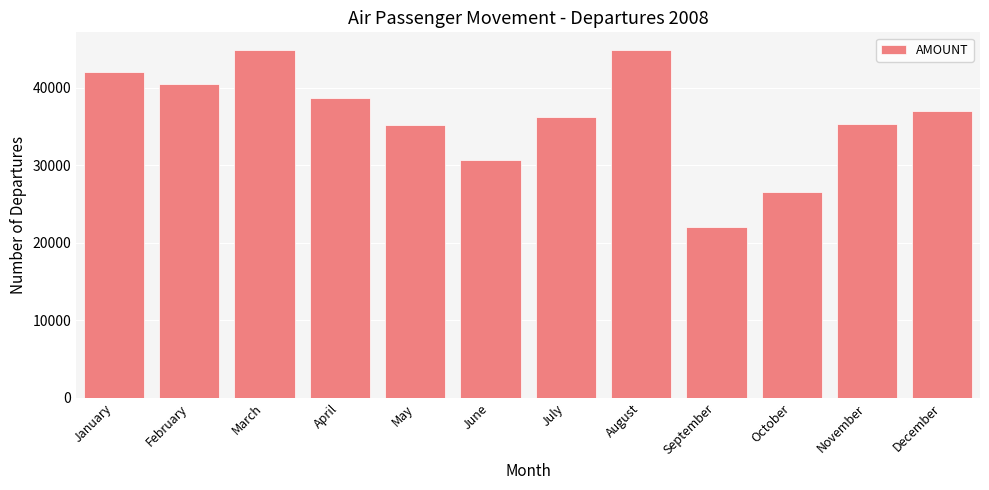

What is the value of the 2nd bar from the left?

40479